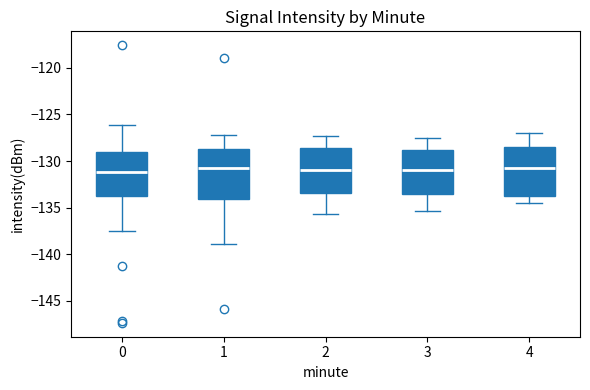

Reading left to right, transcribe this box plot: for each box, give where its median line is, the range the box spans, and where its two whiskers end, as read against the y-axis. The values are not printed on the chart, so give them approximately, as read against the axis.

0: median -131.0, box -133.5 to -129.0, whiskers -137.5 to -126.0
1: median -130.5, box -134.0 to -128.5, whiskers -139.0 to -127.0
2: median -131.0, box -133.5 to -128.5, whiskers -135.5 to -127.5
3: median -131.0, box -133.5 to -129.0, whiskers -135.5 to -127.5
4: median -130.5, box -134.0 to -128.5, whiskers -134.5 to -127.0